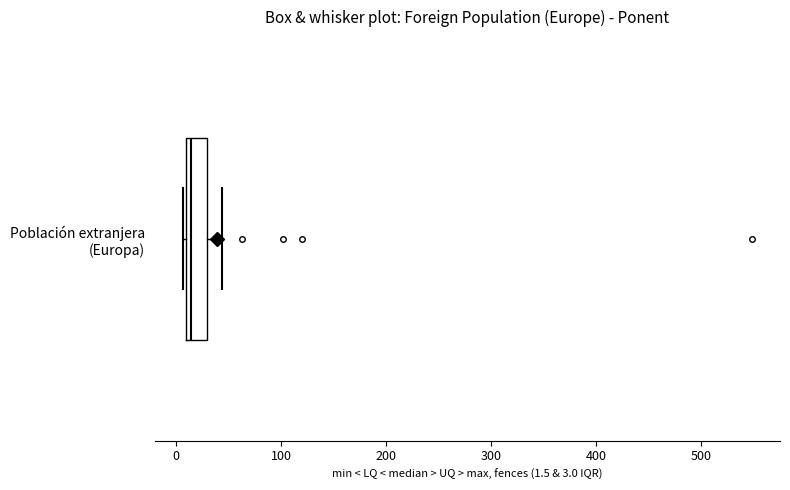

Where does the right whisker of the box for Población extranjera (Europa) end on the x-axis? The values are not printed on the chart, so give them approximately, as read against the axis.

40